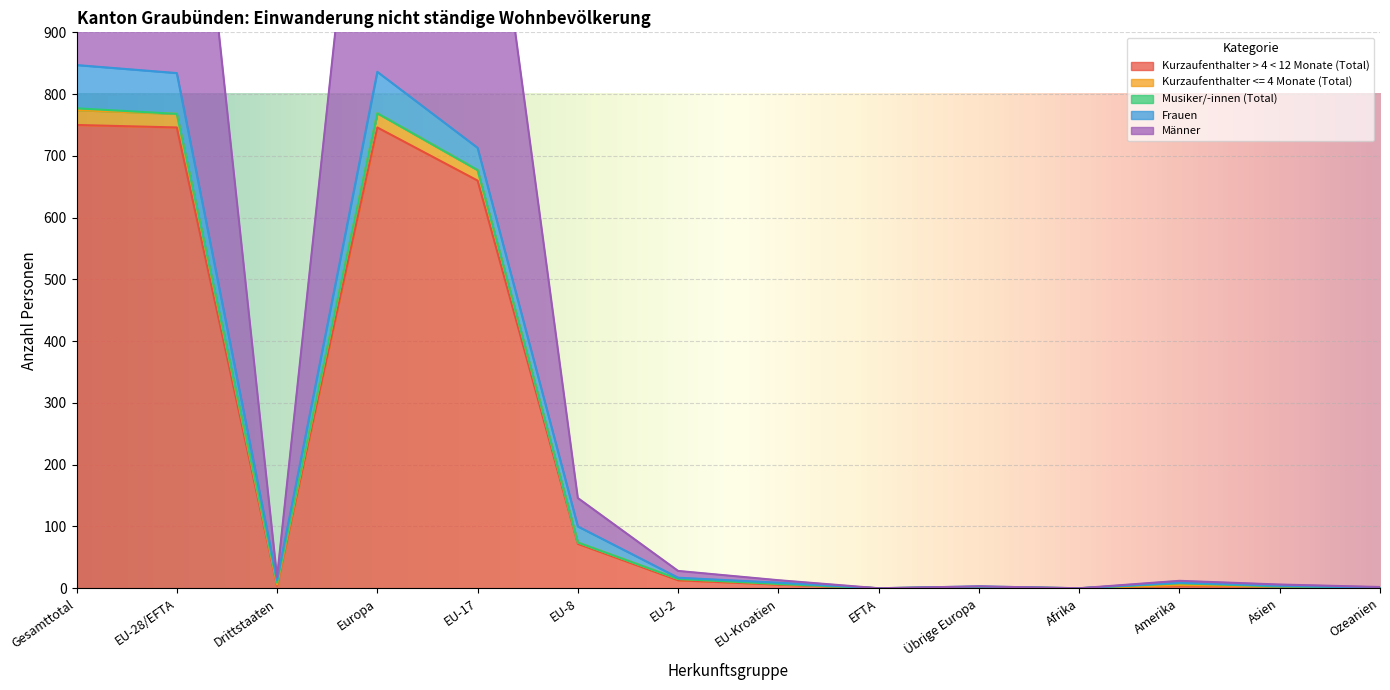

Which category has the lowest value in the Kurzaufenthalter <= 4 Monate (Total) series?

EFTA